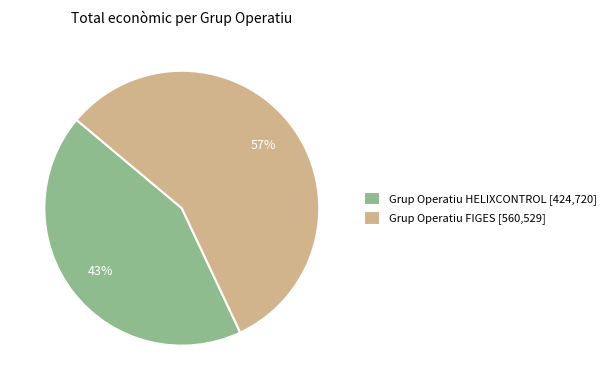

Do Grup Operatiu HELIXCONTROL and Grup Operatiu FIGES together represent more than half of the pie?

Yes